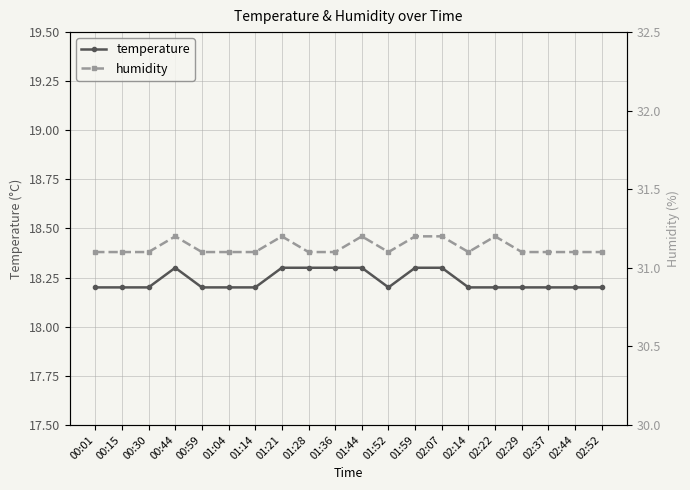

Reading left to right, transcribe all the data shown in this chart.

temperature: 00:01=18.2	00:15=18.2	00:30=18.2	00:44=18.3	00:59=18.2	01:04=18.2	01:14=18.2	01:21=18.3	01:28=18.3	01:36=18.3	01:44=18.3	01:52=18.2	01:59=18.3	02:07=18.3	02:14=18.2	02:22=18.2	02:29=18.2	02:37=18.2	02:44=18.2	02:52=18.2
humidity: 00:01=31.1	00:15=31.1	00:30=31.1	00:44=31.2	00:59=31.1	01:04=31.1	01:14=31.1	01:21=31.2	01:28=31.1	01:36=31.1	01:44=31.2	01:52=31.1	01:59=31.2	02:07=31.2	02:14=31.1	02:22=31.2	02:29=31.1	02:37=31.1	02:44=31.1	02:52=31.1